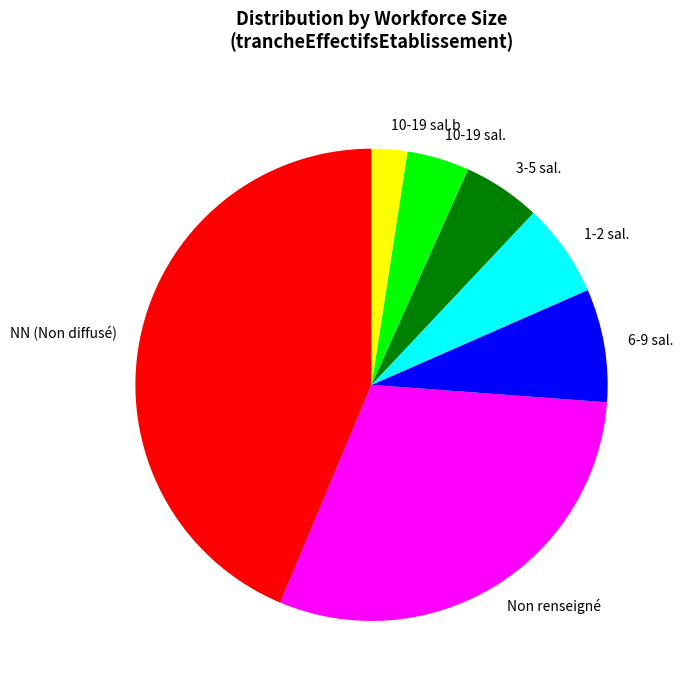

Does 1-2 sal. account for over 50% of the chart?

No